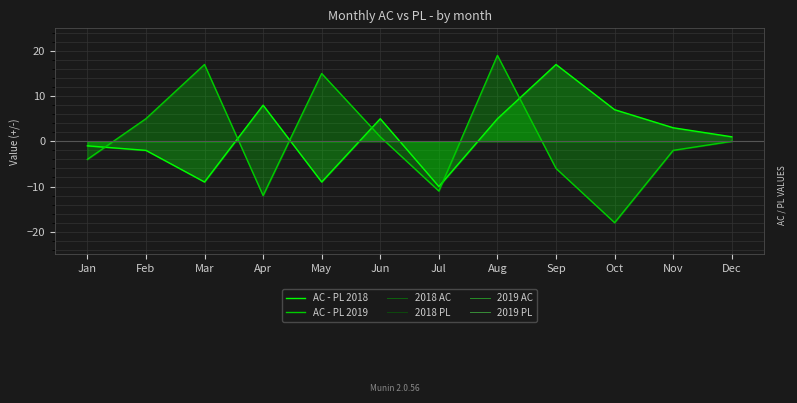

Where is AC - PL 2019 nearest to the value 0?

Dec